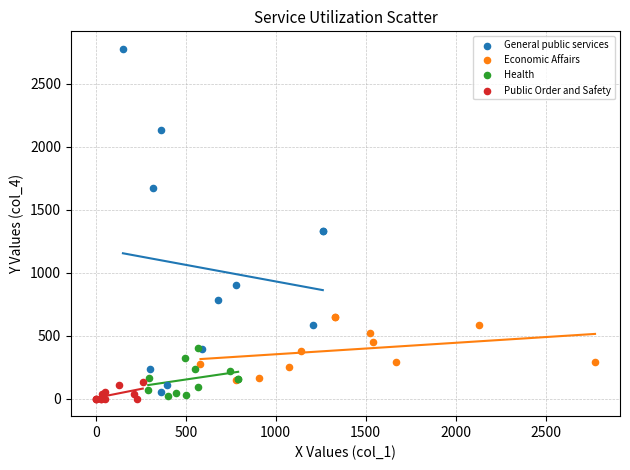

Which series contains the highest Y value?

General public services